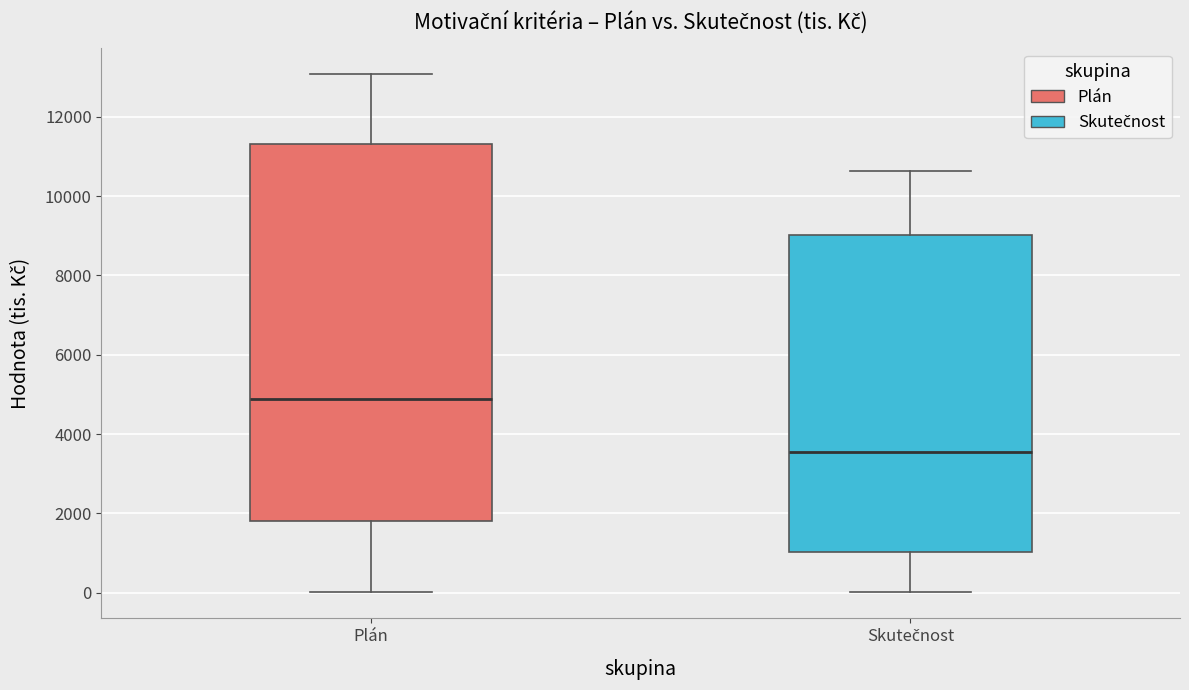

Reading left to right, transcribe this box plot: for each box, give where its median line is, the range the box spans, and where its two whiskers end, as read against the y-axis. The values are not printed on the chart, so give them approximately, as read against the axis.

Plán: median 4800, box 1800 to 11400, whiskers 0 to 13000
Skutečnost: median 3600, box 1000 to 9000, whiskers 0 to 10600